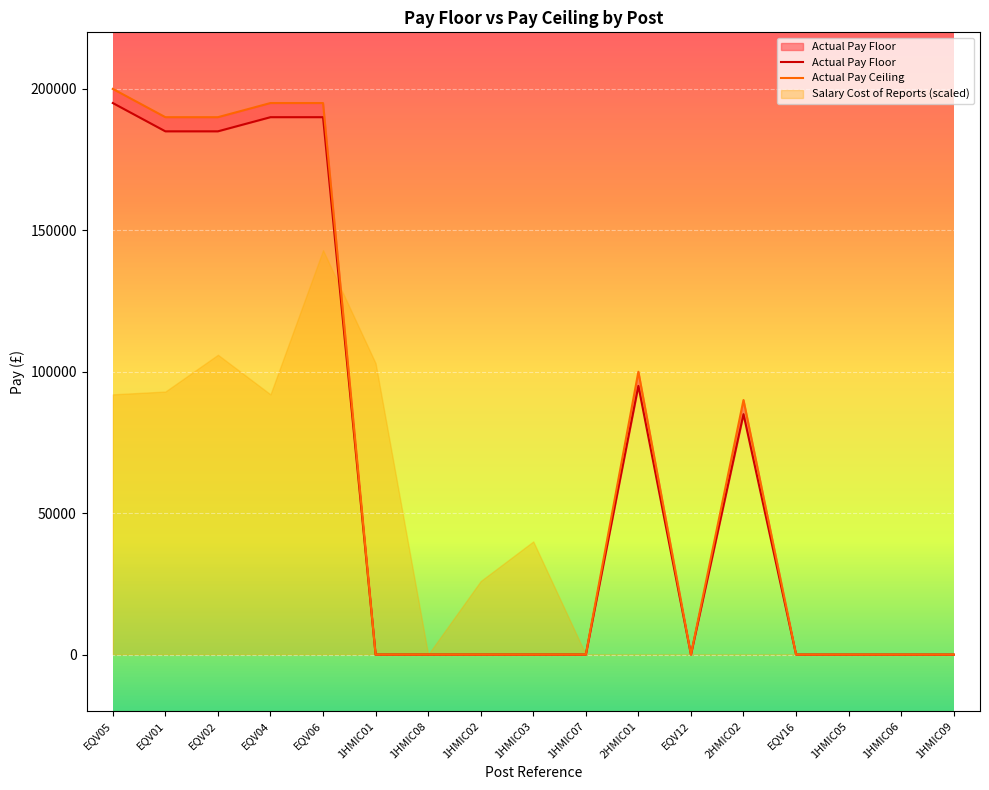

Reading left to right, what are all the values shown in this chart?

Actual Pay Floor: 195000	185000	185000	190000	190000	0	0	0	0	0	95000	0	85000	0	0	0	0
Actual Pay Ceiling: 199999	189999	189999	194999	194999	0	0	0	0	0	99999	0	89999	0	0	0	0